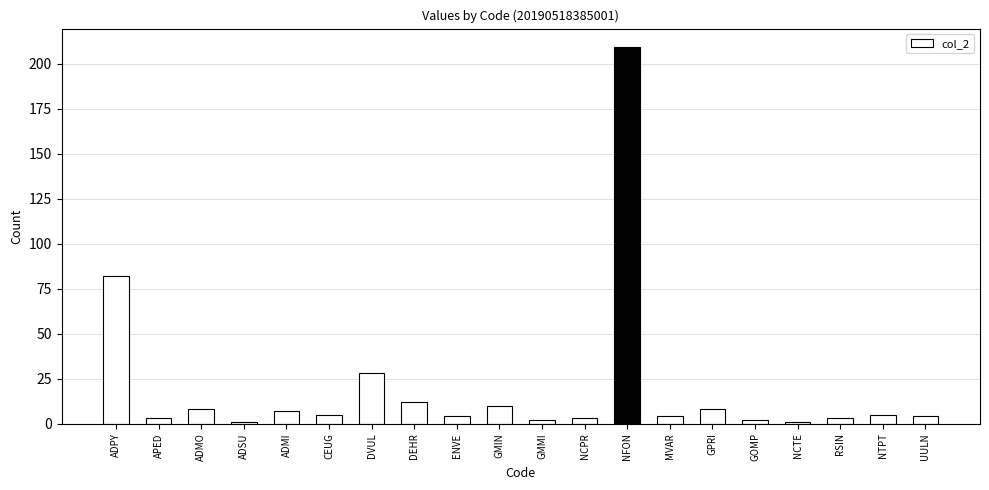

Reading left to right, transcribe all the data shown in this chart.

ADPY=82	APED=3	ADMO=8	ADSU=1	ADMI=7	CEUG=5	DVUL=28	DEHR=12	ENVE=4	GMIN=10	GMMI=2	NCPR=3	NFON=209	MVAR=4	GPRI=8	GOMP=2	NCTE=1	RSIN=3	NTPT=5	UULN=4